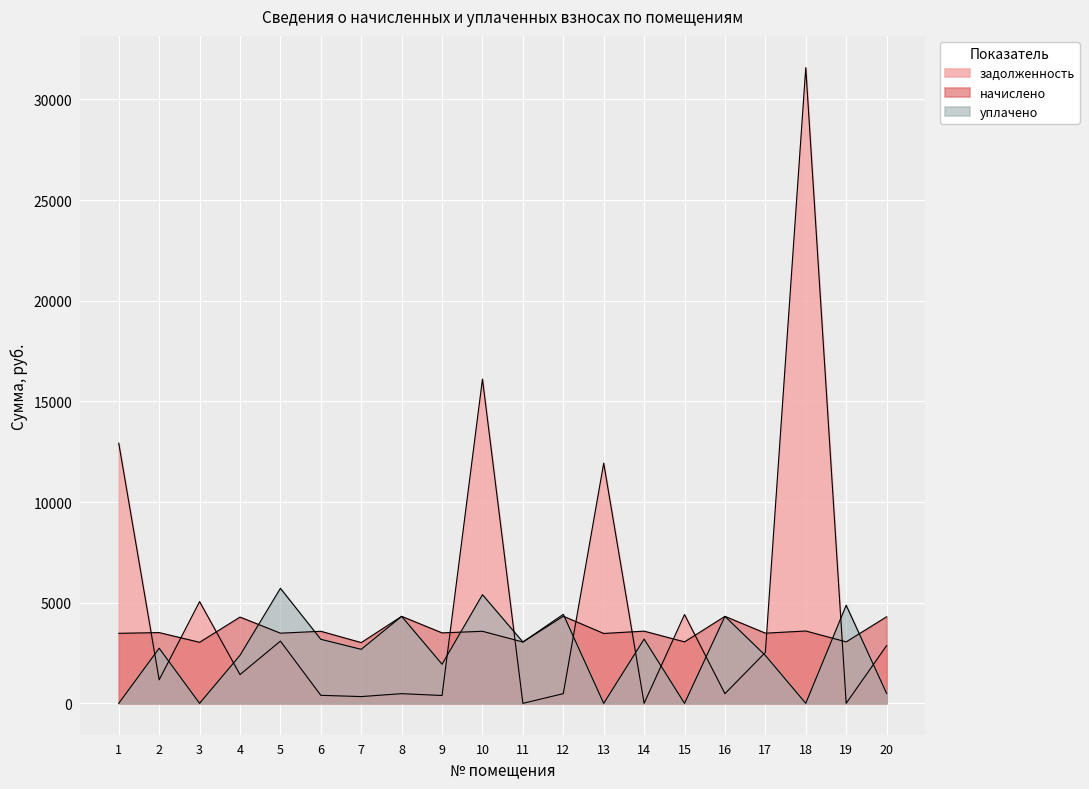

The уплачено series shows 6929.8 at 19. True or false?

False